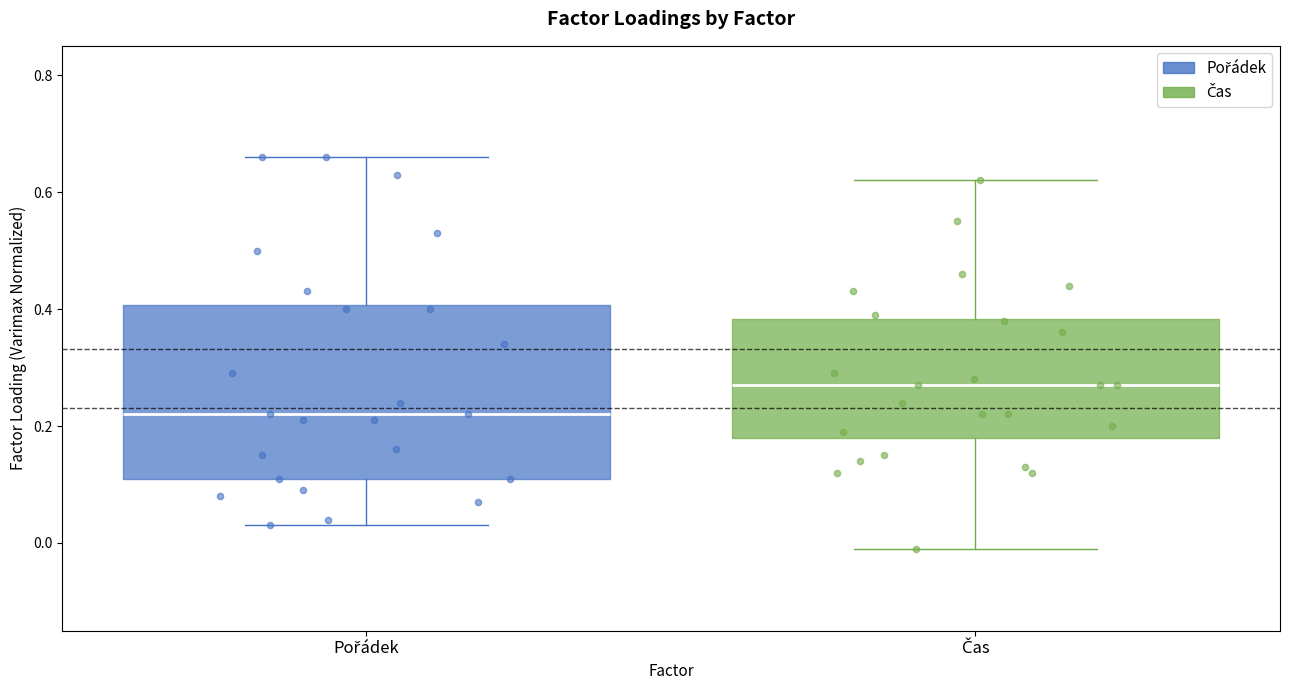

Reading left to right, transcribe this box plot: for each box, give where its median line is, the range the box spans, and where its two whiskers end, as read against the y-axis. The values are not printed on the chart, so give them approximately, as read against the axis.

Pořádek: median 0.22, box 0.12 to 0.40, whiskers 0.04 to 0.66
Čas: median 0.28, box 0.18 to 0.38, whiskers 0.00 to 0.62